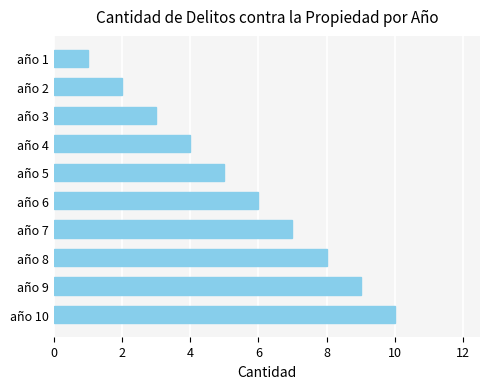

What is the change in value from año 2 to año 6?

+4